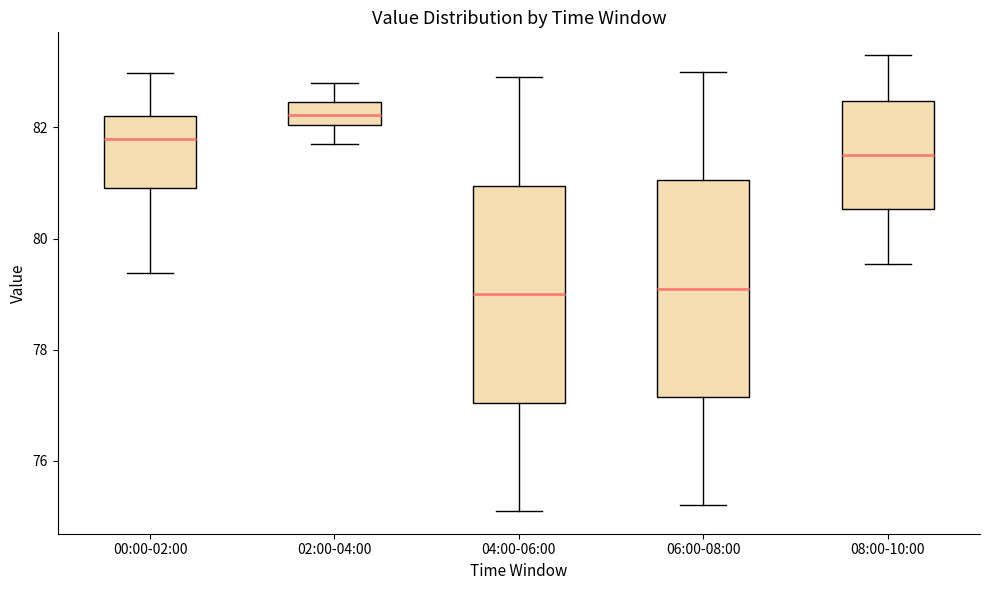

Reading left to right, transcribe this box plot: for each box, give where its median line is, the range the box spans, and where its two whiskers end, as read against the y-axis. The values are not printed on the chart, so give them approximately, as read against the axis.

00:00-02:00: median 81.8, box 81.0 to 82.2, whiskers 79.4 to 83.0
02:00-04:00: median 82.2, box 82.0 to 82.4, whiskers 81.8 to 82.8
04:00-06:00: median 79.0, box 77.0 to 81.0, whiskers 75.2 to 83.0
06:00-08:00: median 79.2, box 77.2 to 81.0, whiskers 75.2 to 83.0
08:00-10:00: median 81.6, box 80.6 to 82.4, whiskers 79.6 to 83.4